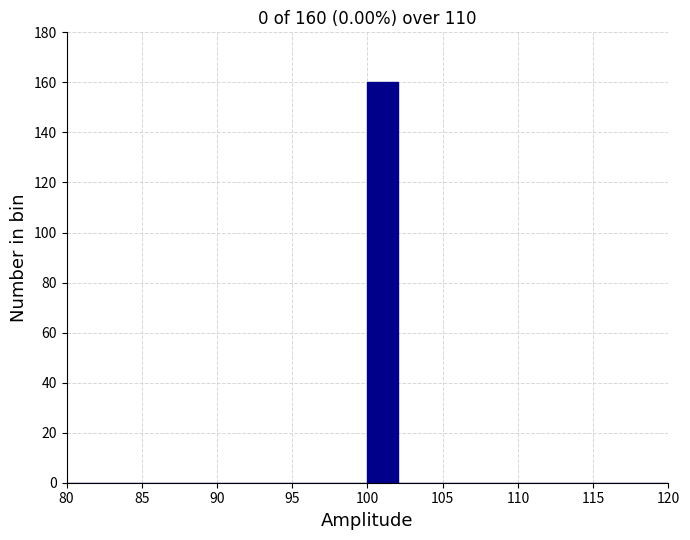

Which range on the x-axis has the tallest bar?

100 to 102